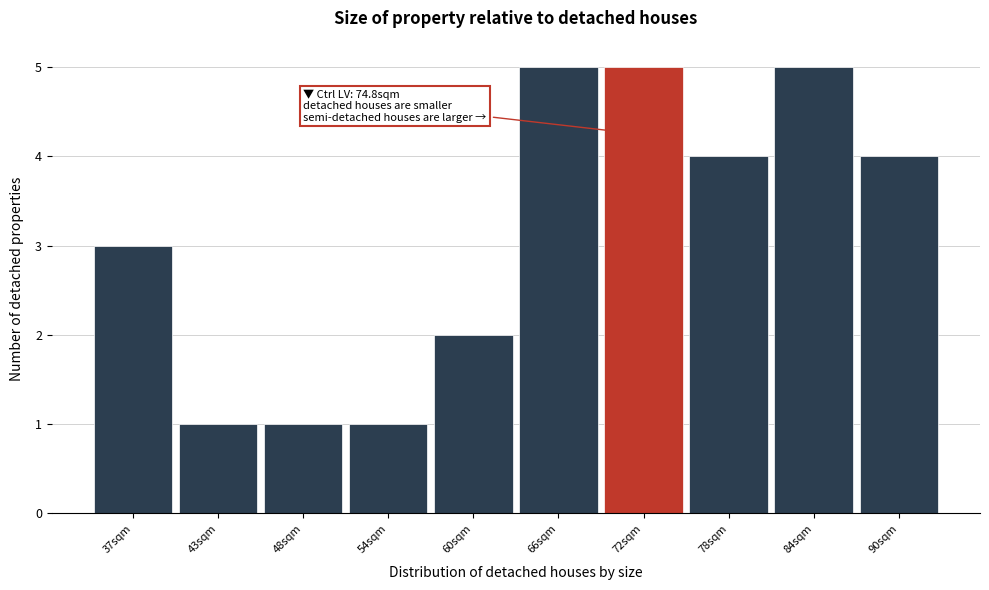

Reading left to right, list all the values displayed in this chart.

37sqm=3	43sqm=1	48sqm=1	54sqm=1	60sqm=2	66sqm=5	72sqm=5	78sqm=4	84sqm=5	90sqm=4